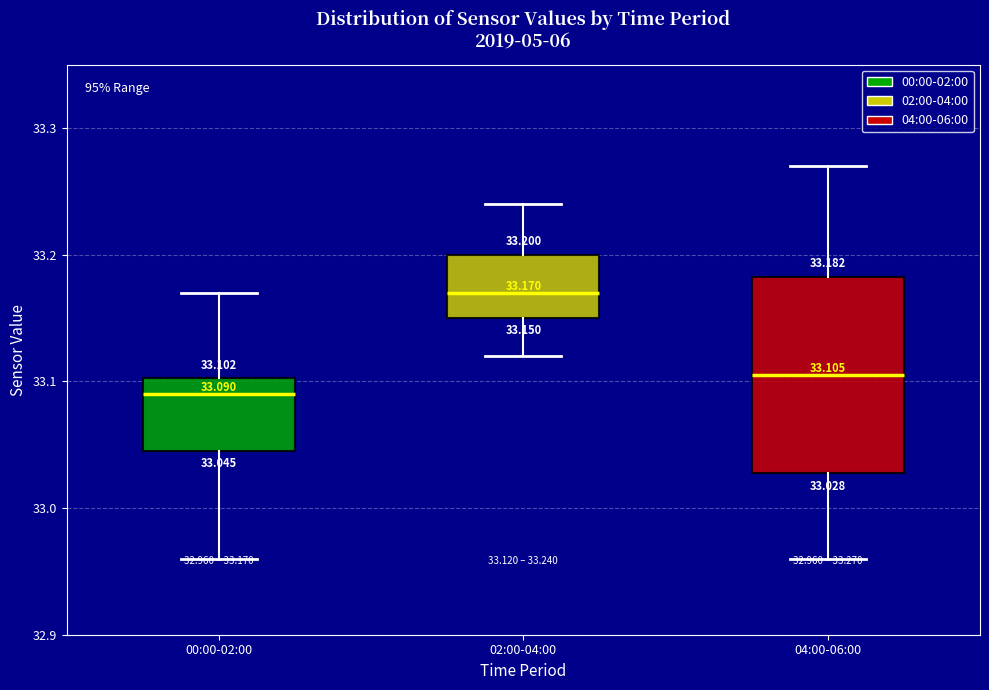

Which box has the lowest median line?

00:00-02:00